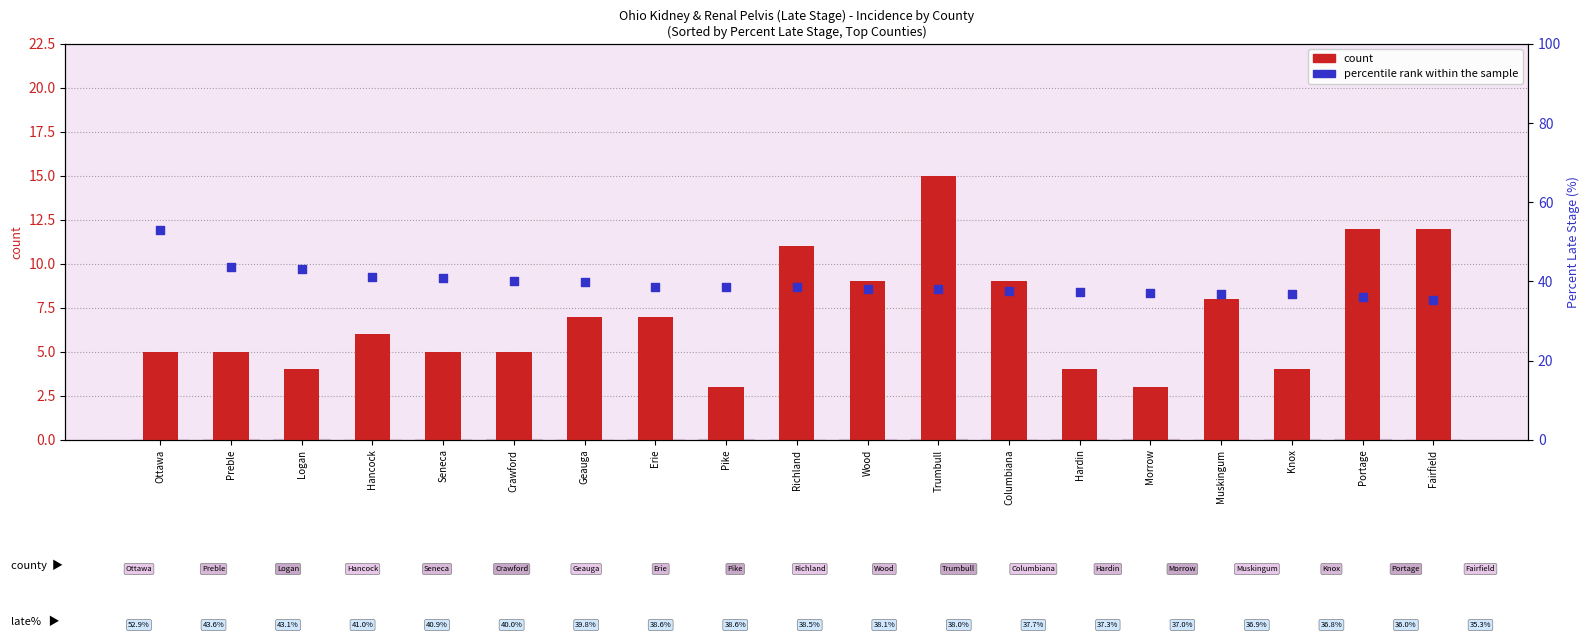

What are all the series names shown in the legend?

count, percentile rank within the sample